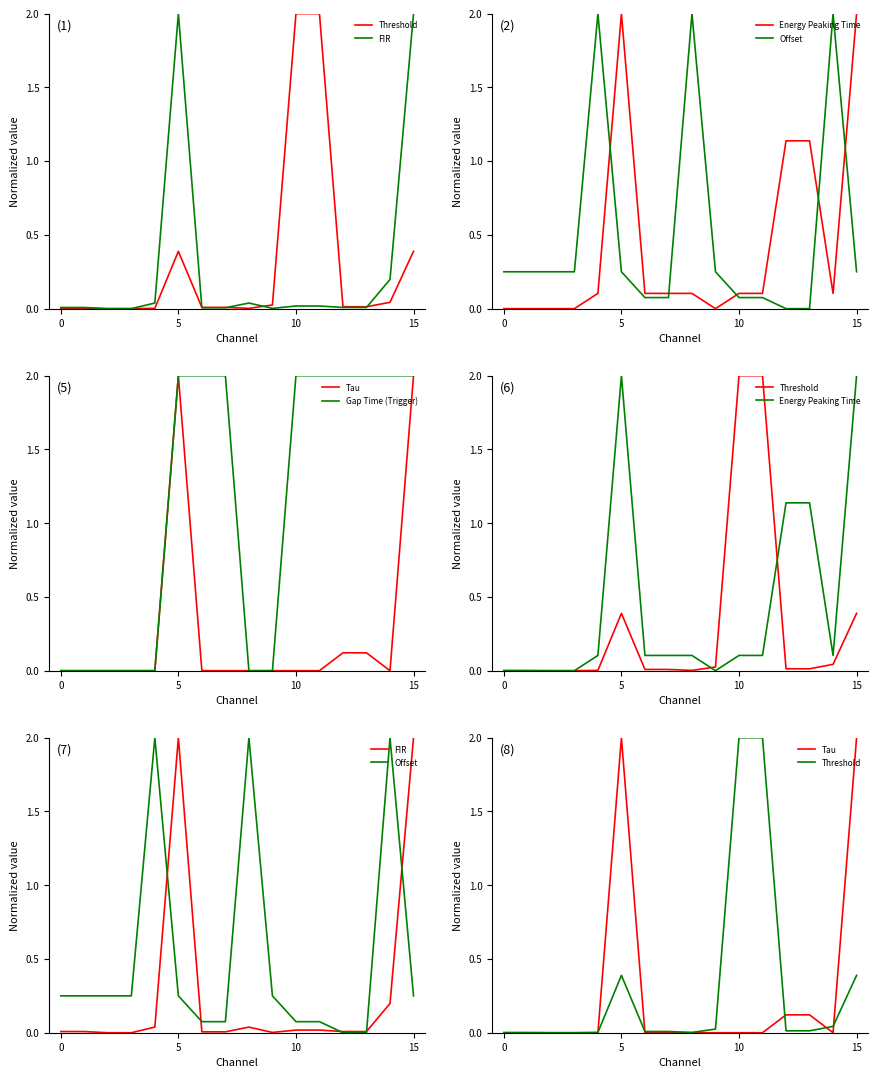

In Offset, how many points are higher than both neighbors (excluding endpoints)?

3